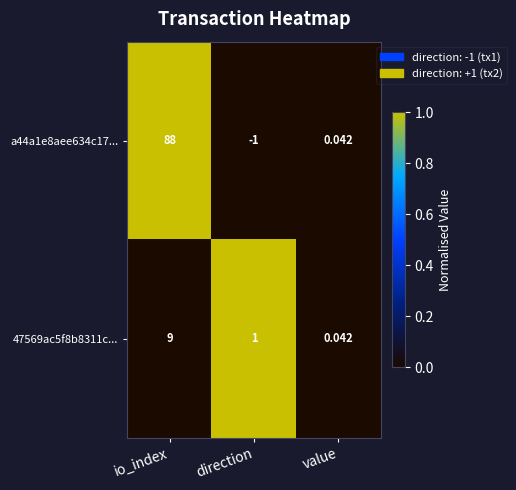

At which category is the sum across all series the highest?

io_index